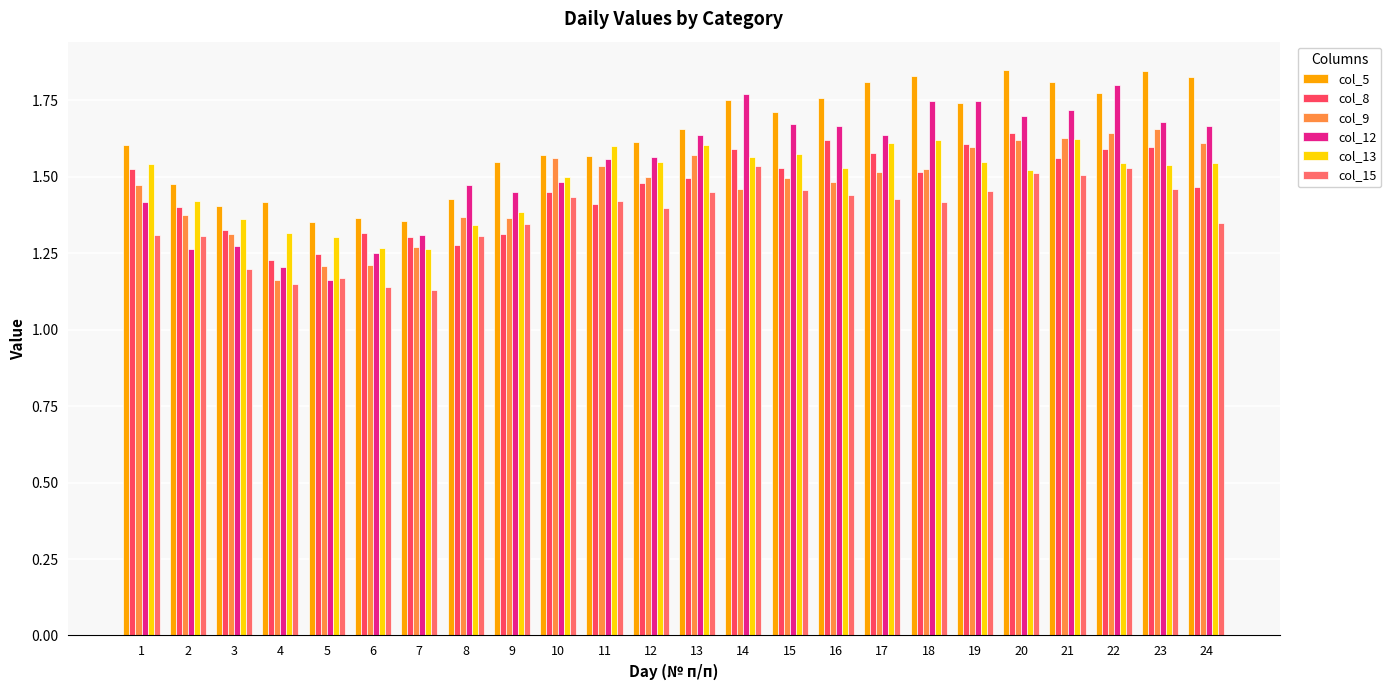

What is the difference between the col_9 values at 10 and 2?

0.2